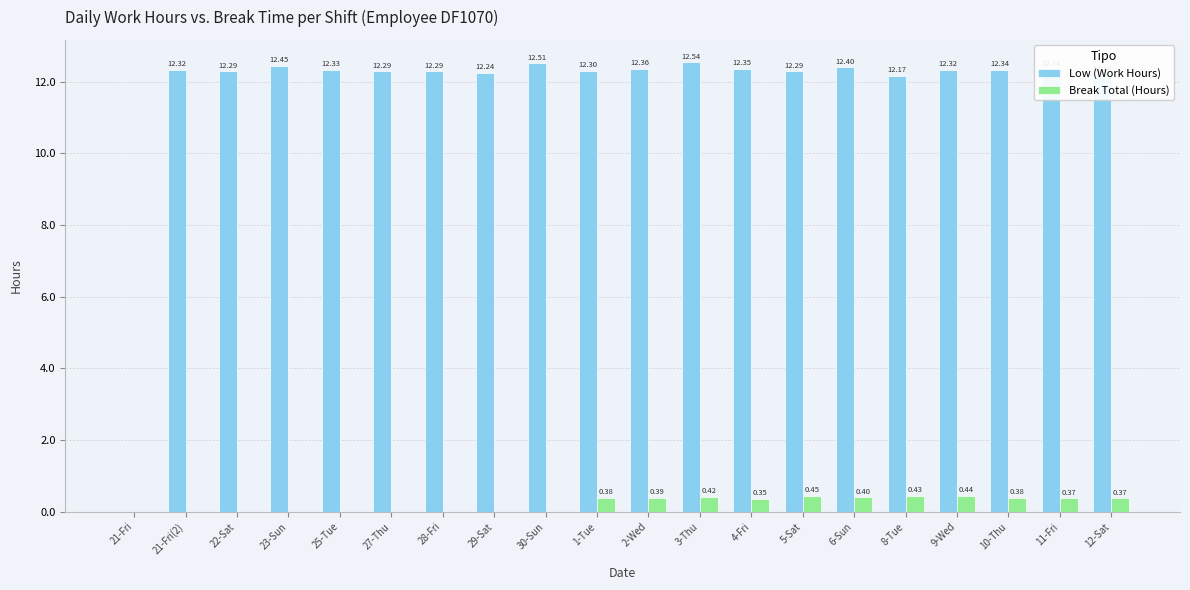

What is the sum of the Low (Work Hours) values at 22-Sat and 29-Sat?

24.5